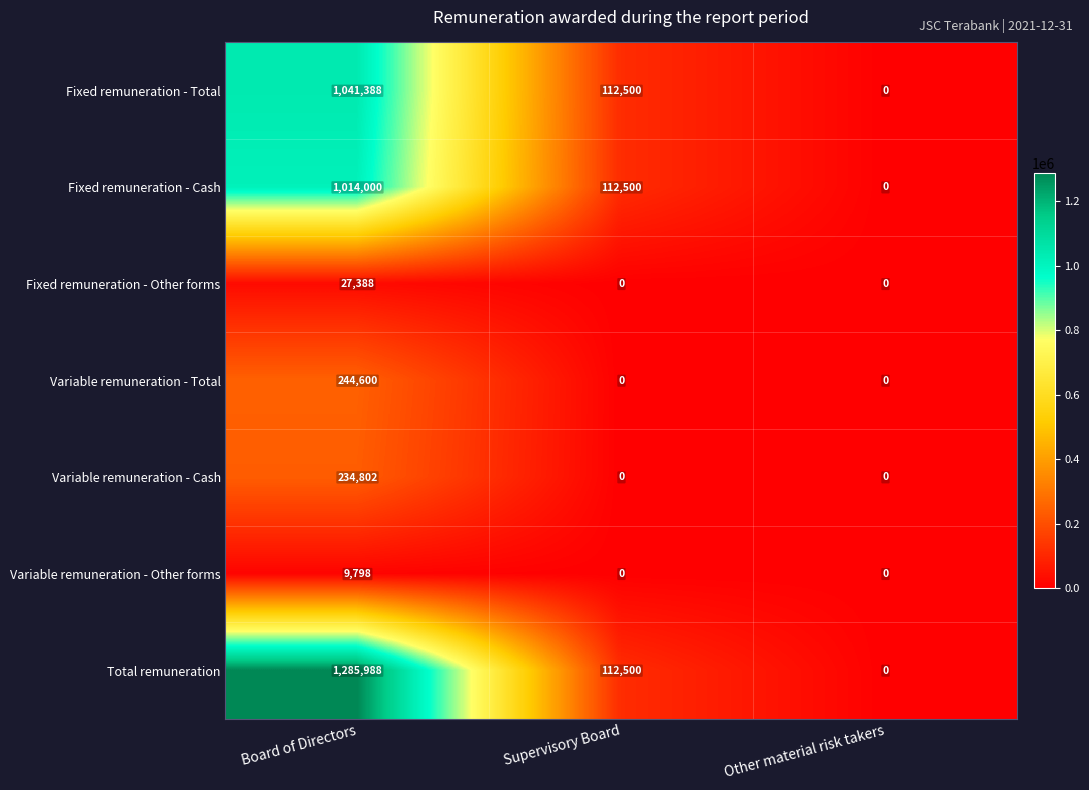

Which series has the largest total across all categories?

Total remuneration